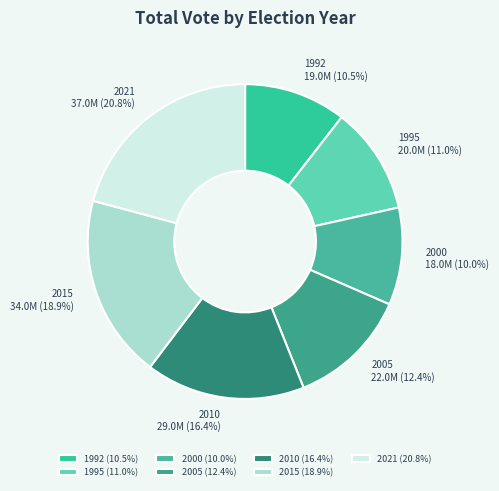

To the nearest percent, what is the average slice percentage?

14%